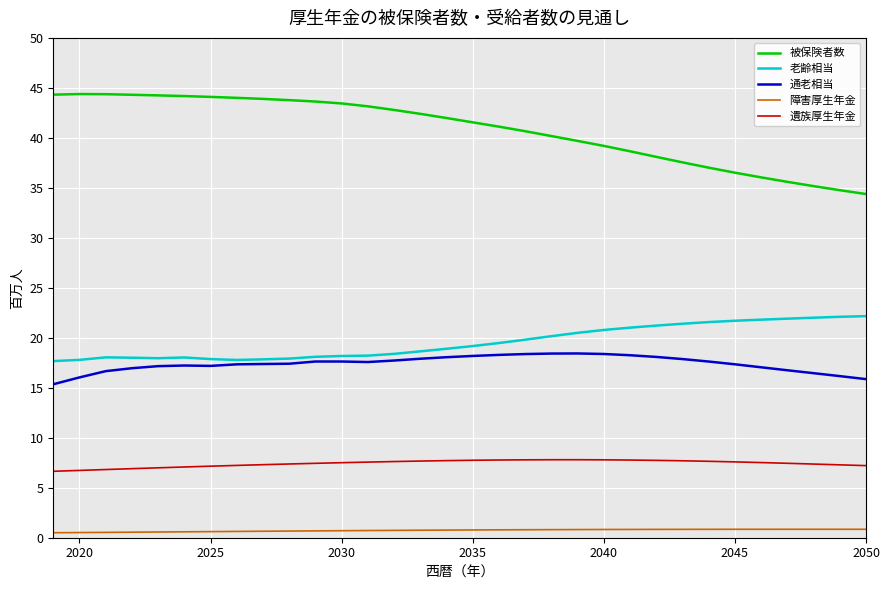

Rank the series by their maximum value, from highest to lowest.

被保険者数, 老齢相当, 通老相当, 遺族厚生年金, 障害厚生年金